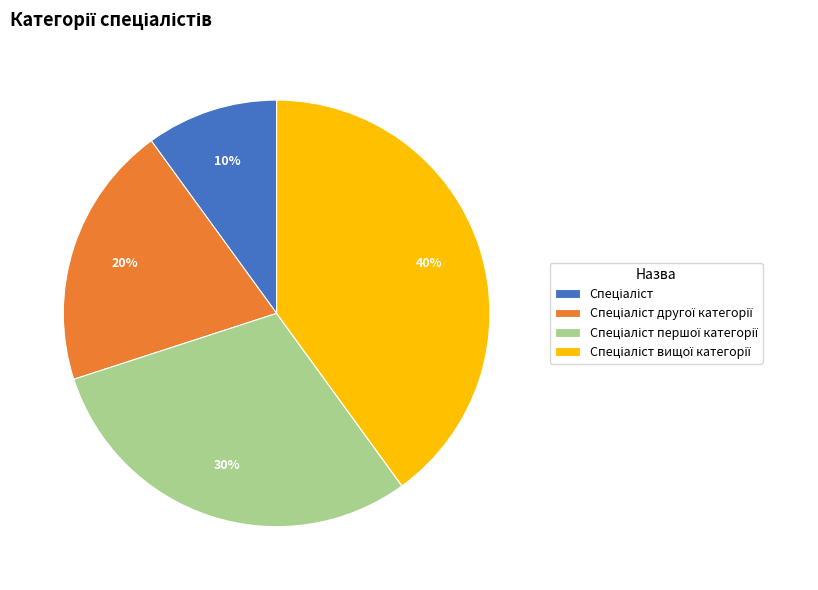

How many slices are in this pie chart?

4